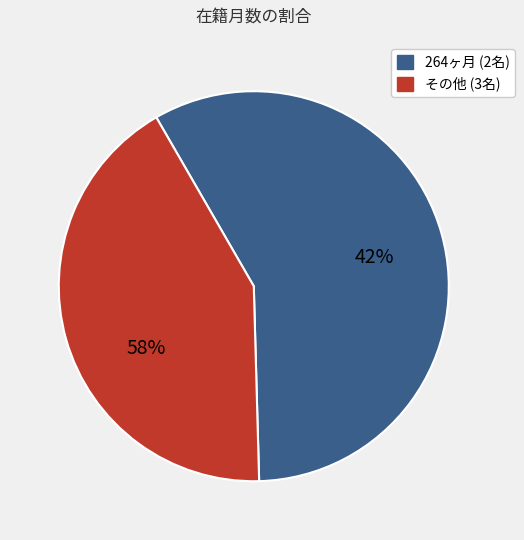

Does 饗場 和彦 represent more than half of the total?

No